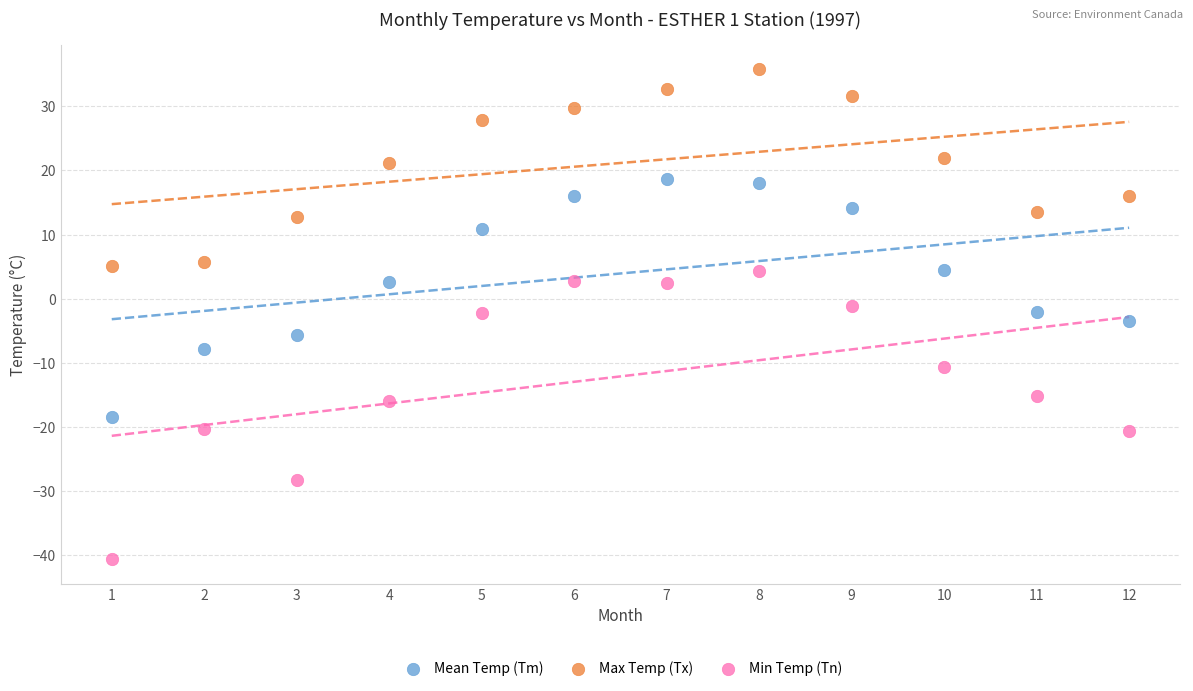

Which series reaches the maximum Y coordinate?

Max Temp (Tx)